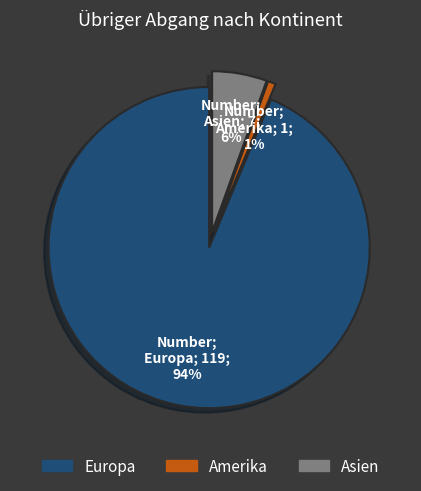

Which has a higher value, Asien or Europa?

Europa